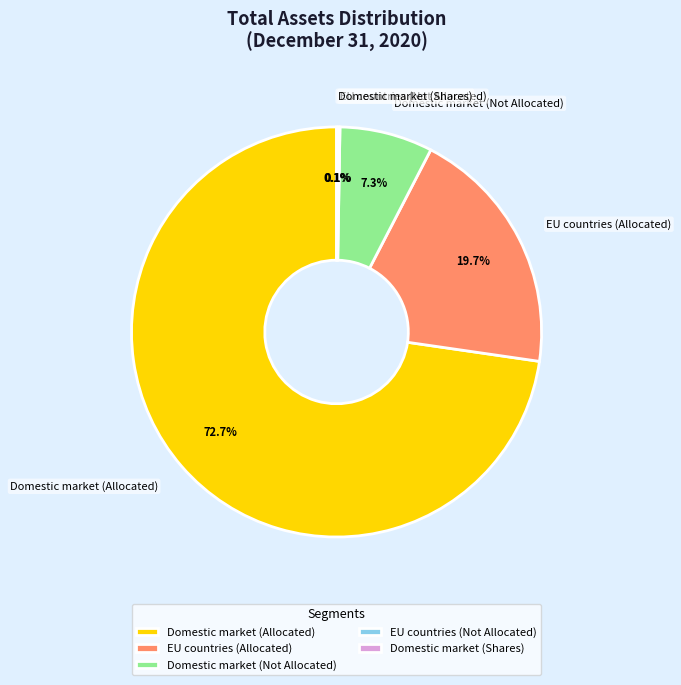

Does Domestic market (Not Allocated) account for over 50% of the chart?

No